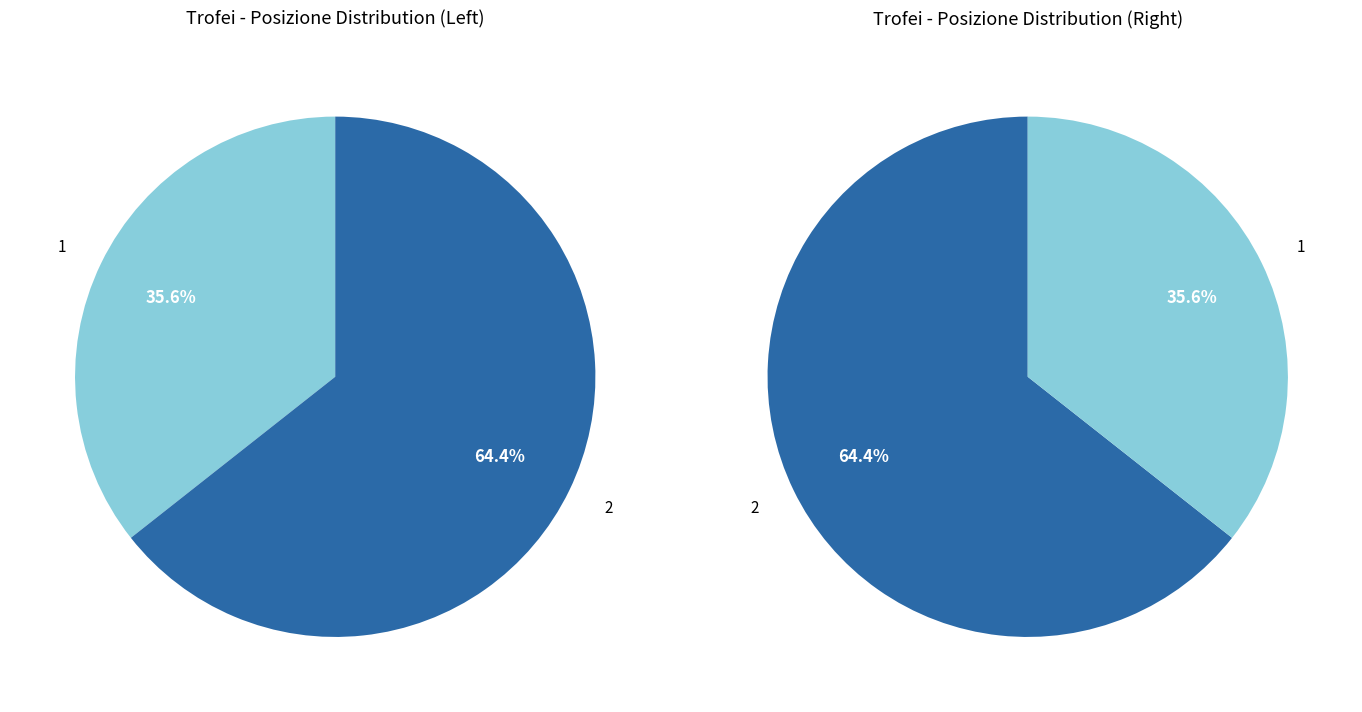

What percentage is the 2 slice, to the nearest percent?

64%